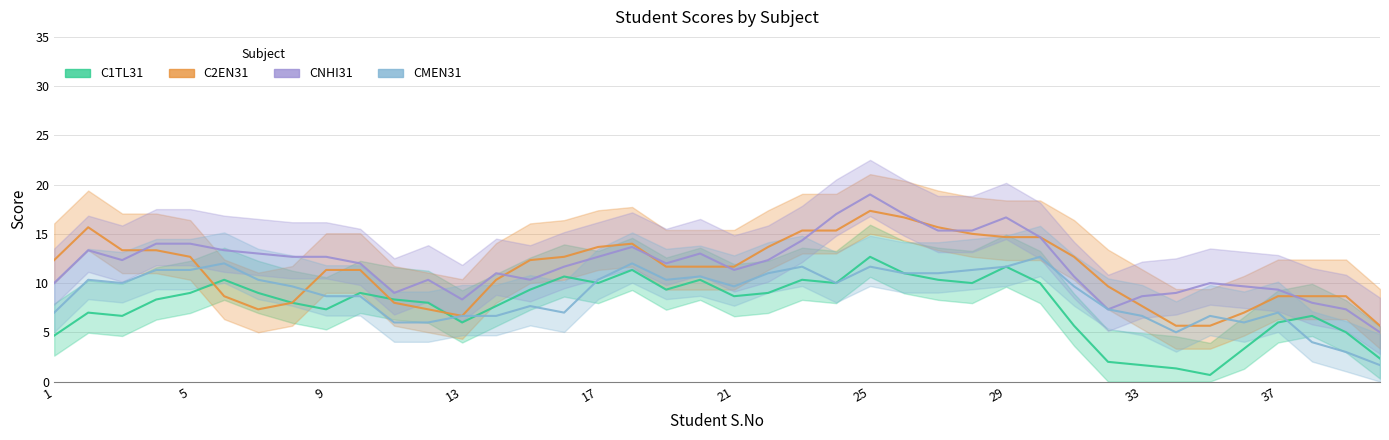

Which series has the widest spread of values?

CNHI31